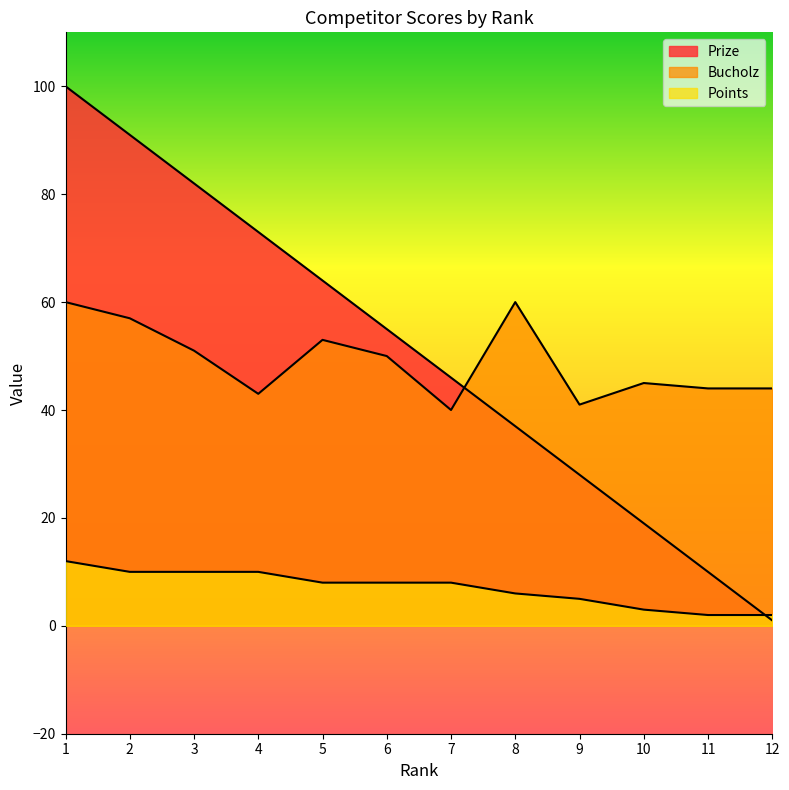

True or false: Prize has more than 0 interior local peaks.

False